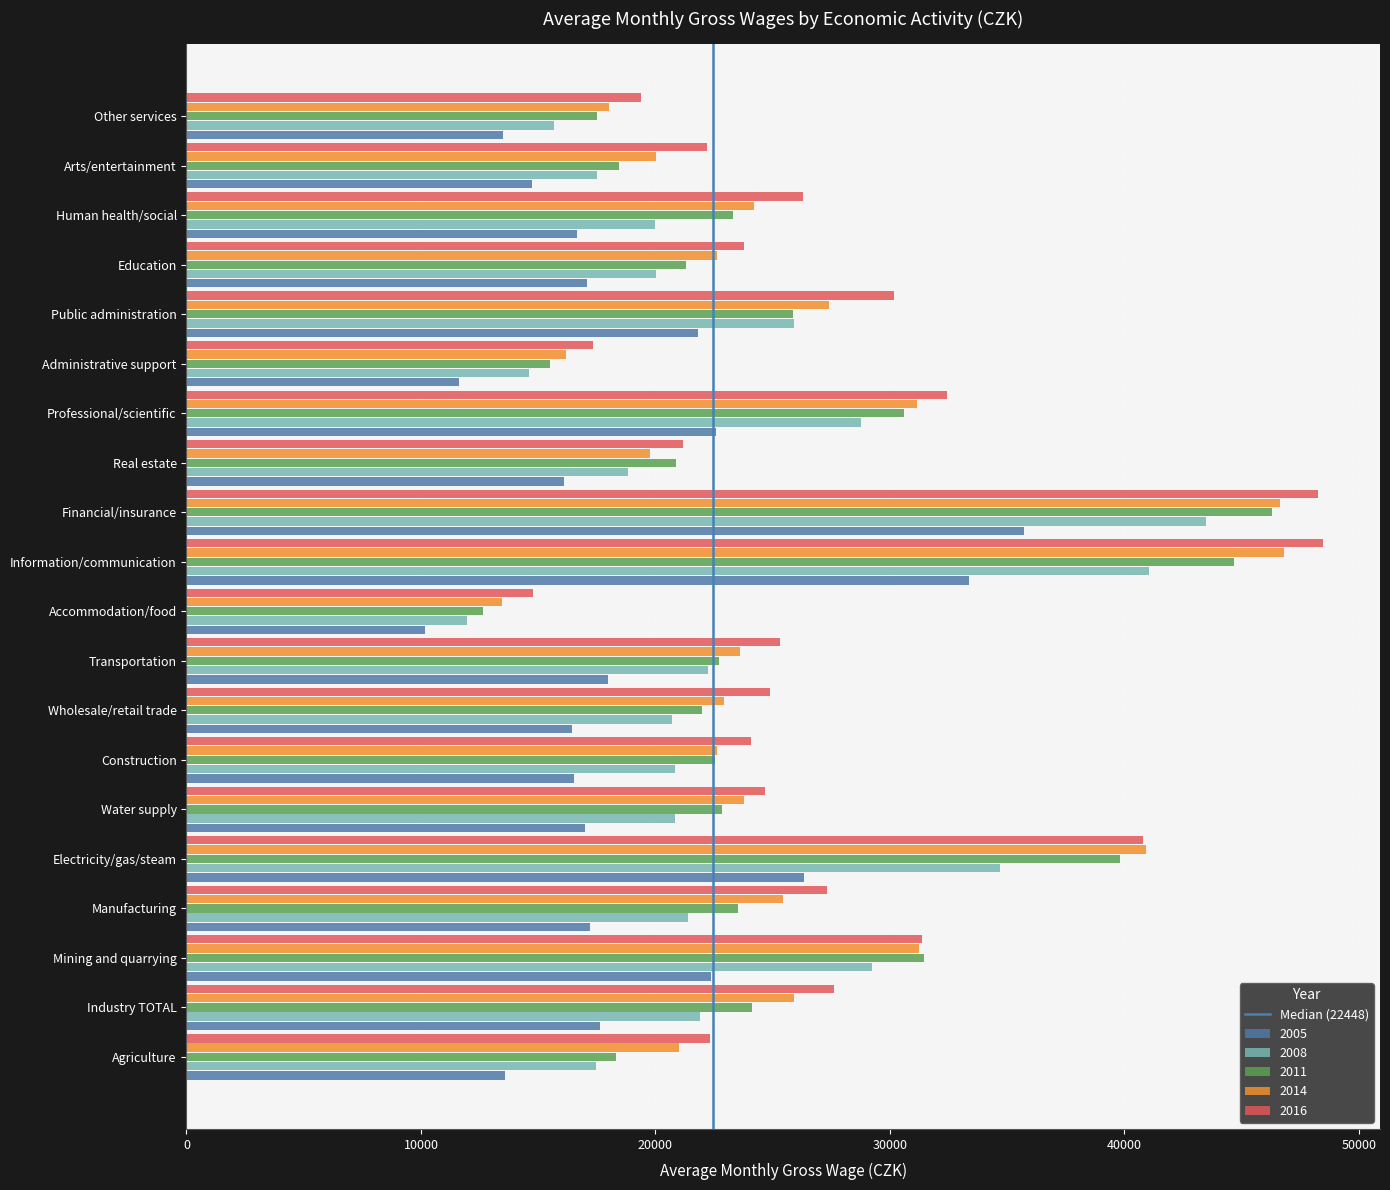

The 2005 series shows 17979 at Transportation. True or false?

True